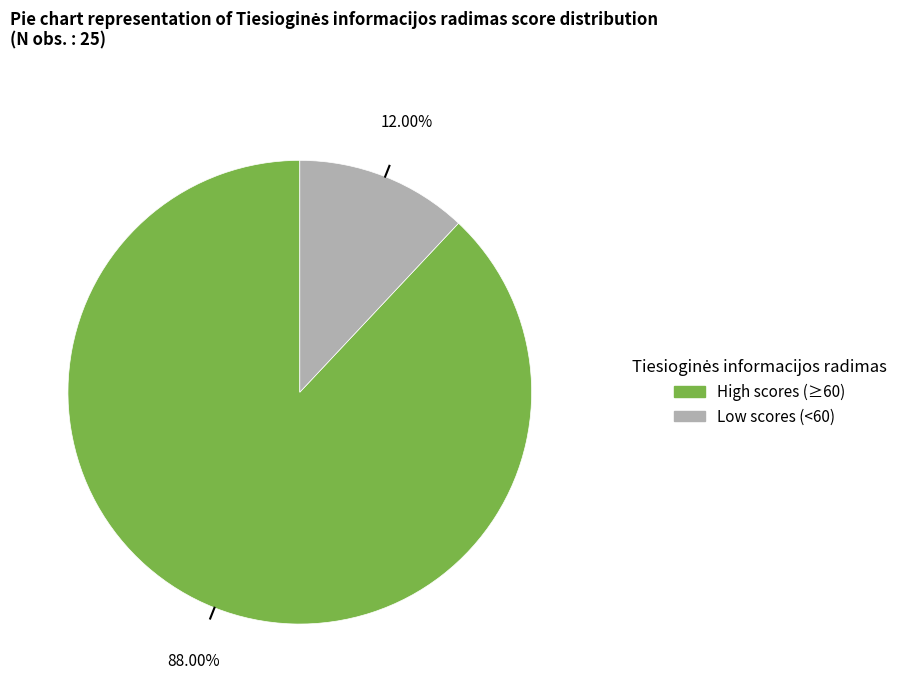

How many segments does this pie chart have?

2